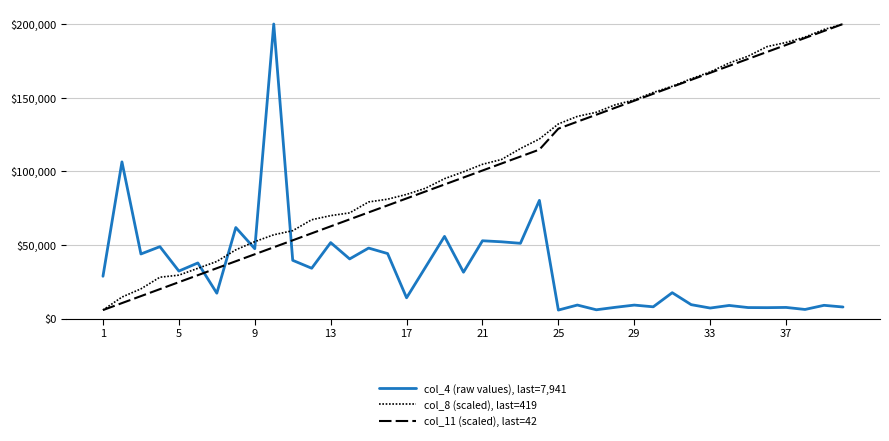

What is the difference between the maximum and minimum values in the col_8 (scaled), last=419 series?

194140.0